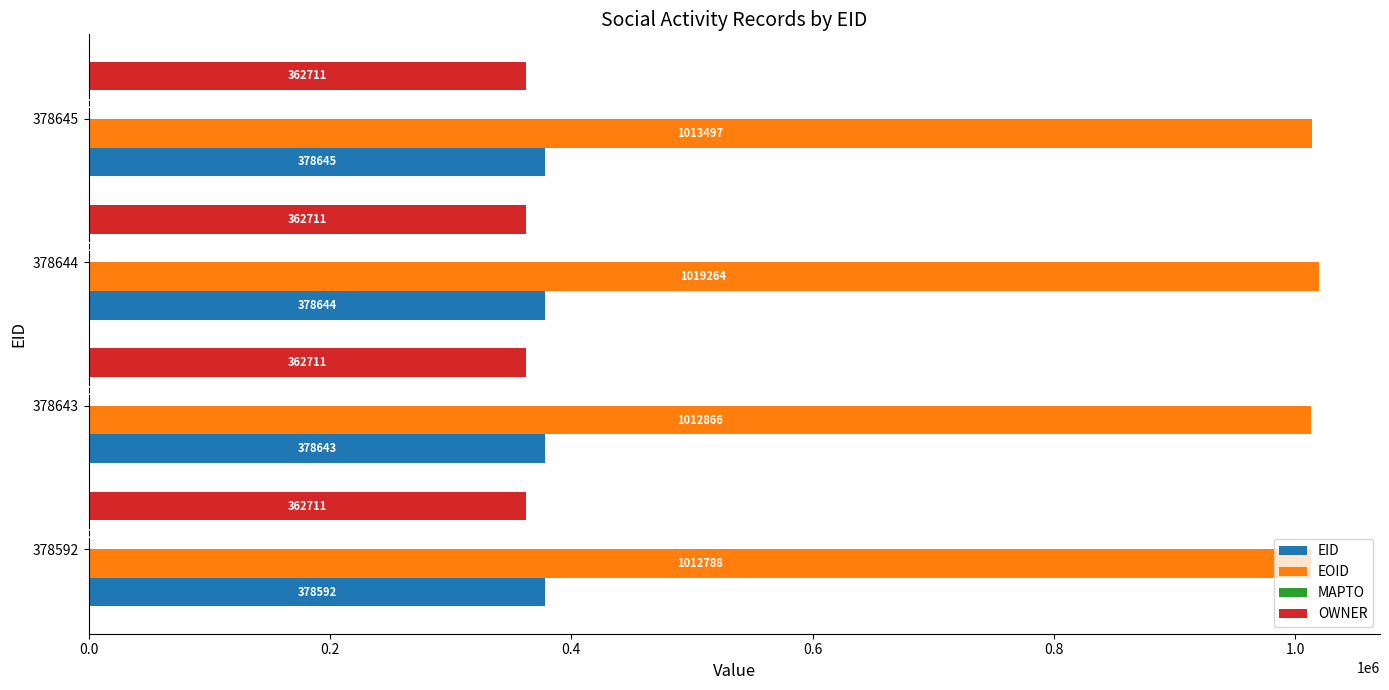

Which series has the largest total across all categories?

EOID